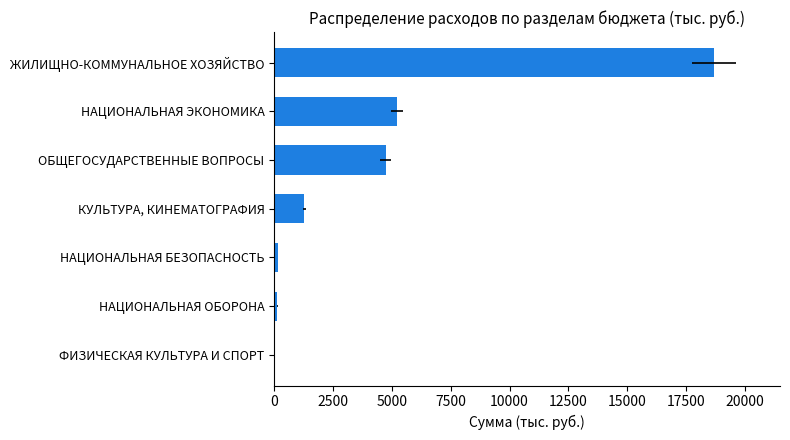

What is the minimum value shown in the chart?

20.1